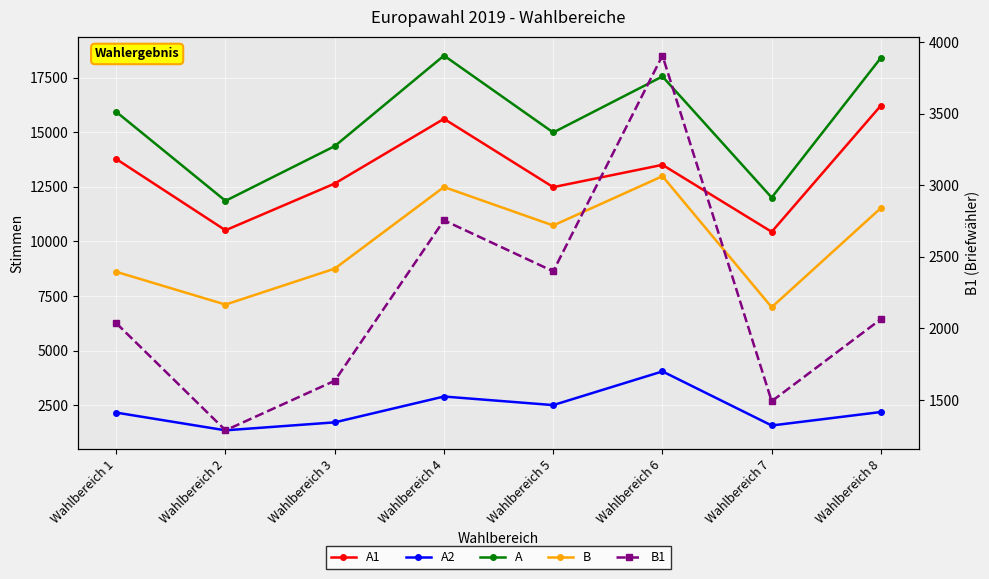

What is the difference between the second highest and second lowest values in the A series?

6402